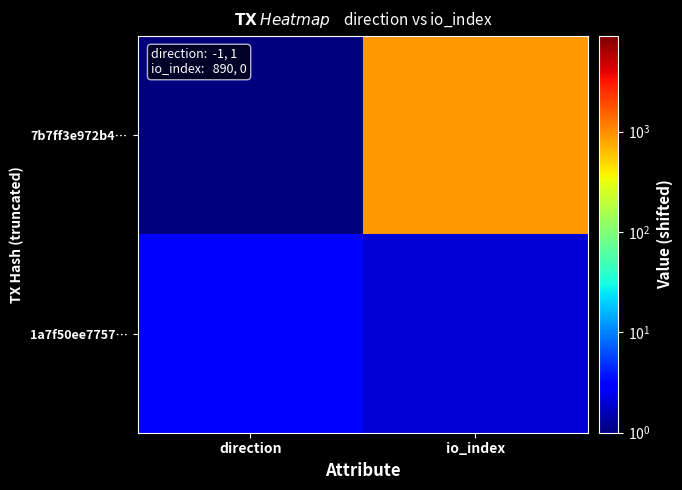

Rank the series by their average value, from lowest to highest.

1a7f50ee7757…, 7b7ff3e972b4…